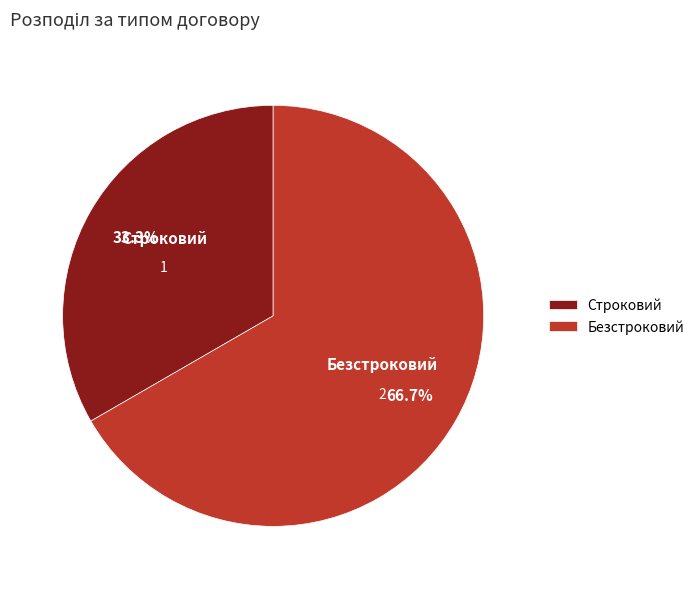

Does Строковий represent more than half of the total?

No